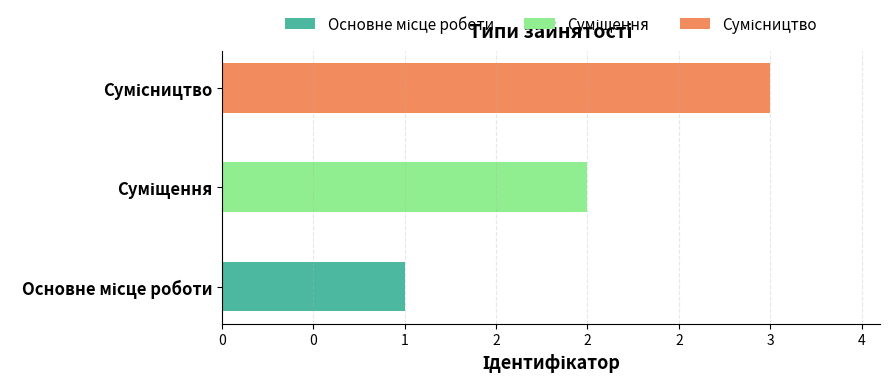

At how many categories does at least one series exceed 1?

2